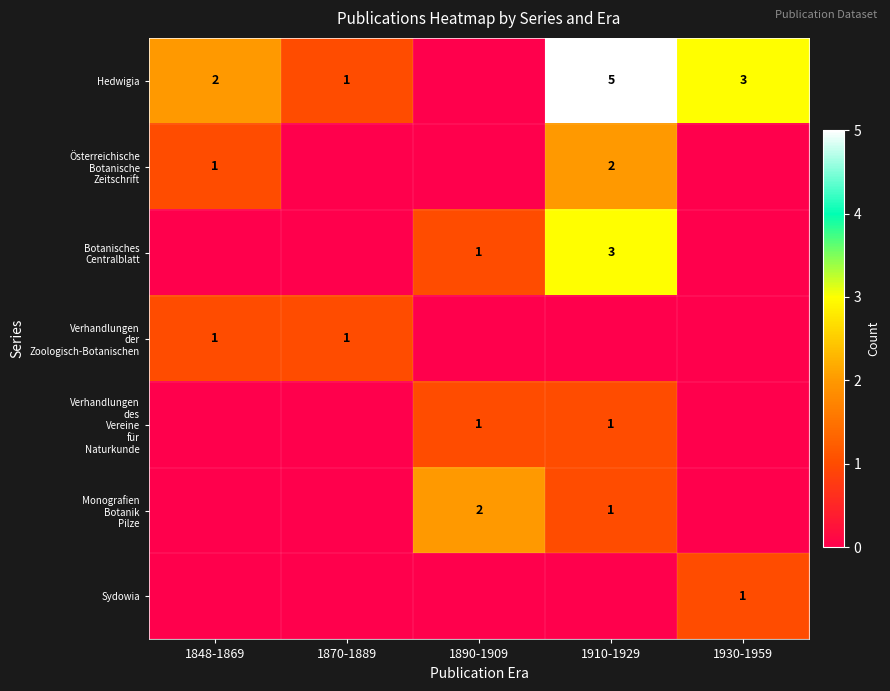

The Hedwigia series shows 2 at 1870-1889. True or false?

False